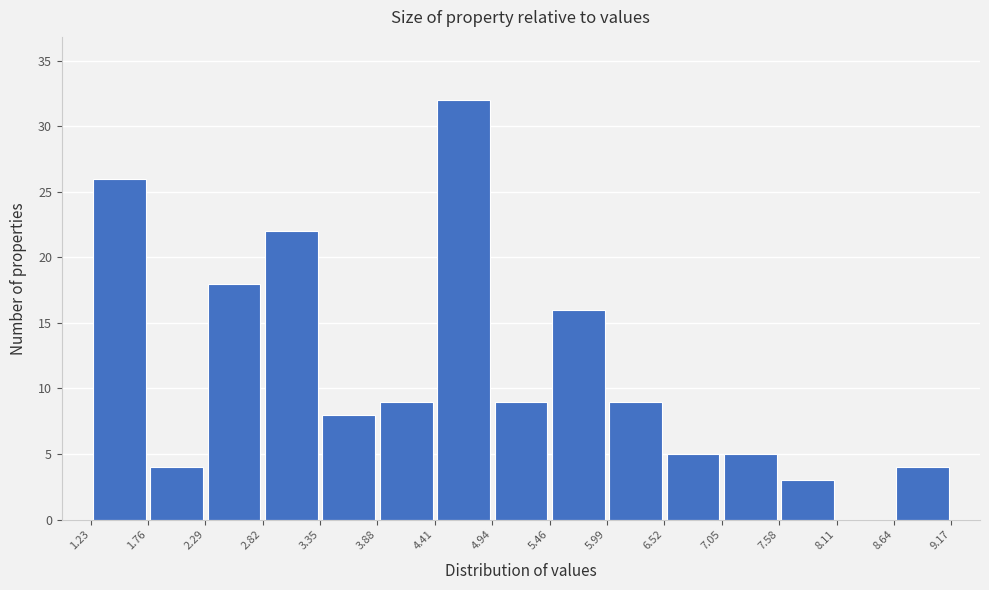

How tall is the bar that spans 1.76 to 2.29 on the x-axis? The values are not printed on the chart, so give them approximately, as read against the axis.

4